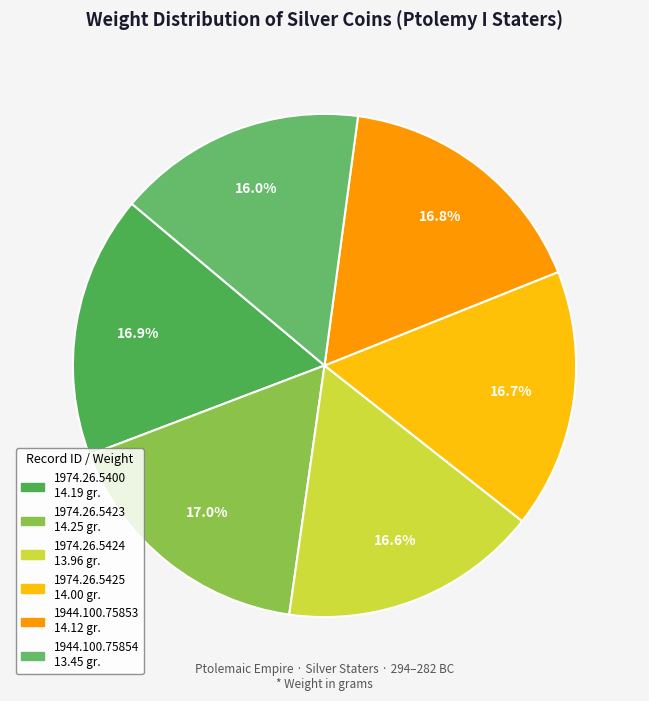

Do 1974.26.5400 and 1974.26.5425 together represent more than half of the pie?

No